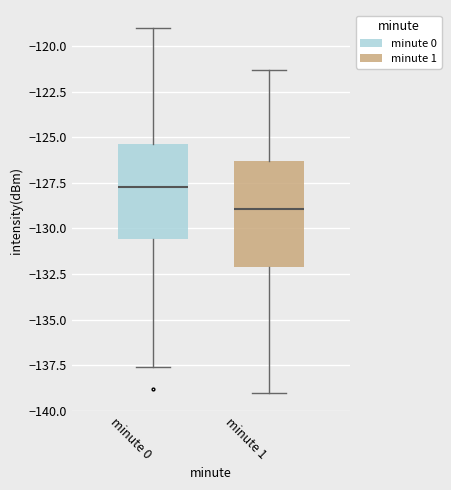

Reading left to right, read every box against the y-axis: the position of its median line, the range the box covers, and the ends of its whiskers. The values are not printed on the chart, so give them approximately, as read against the axis.

minute 0: median -127.5, box -130.5 to -125.5, whiskers -137.5 to -119.0
minute 1: median -129.0, box -132.0 to -126.5, whiskers -139.0 to -121.5